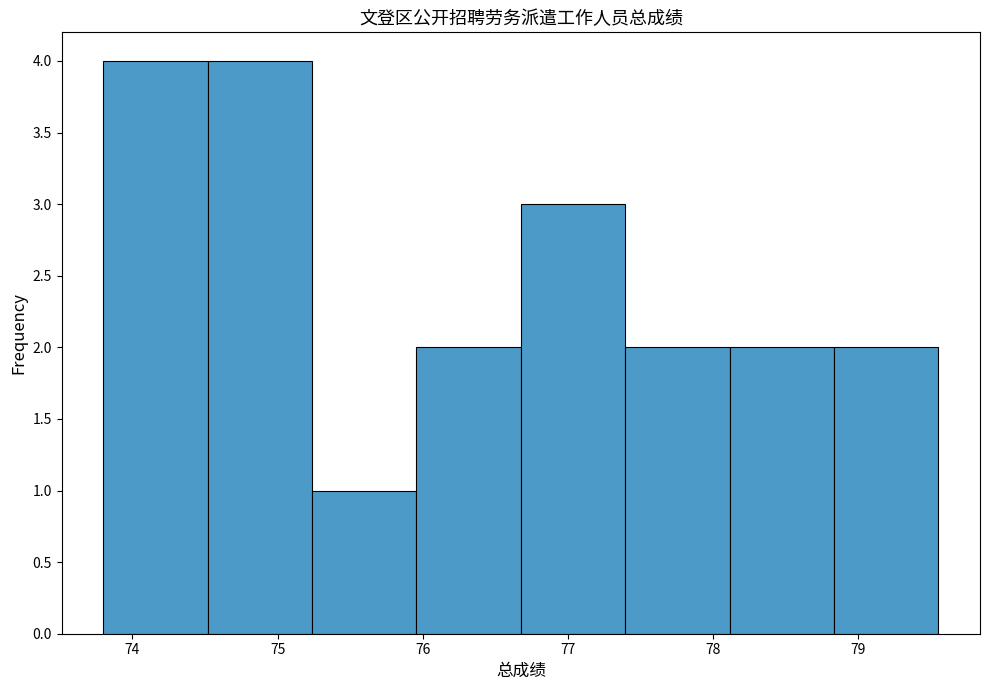

Reading left to right, list every bar in this chart as the range it spans on the x-axis followed by its height. Neither the bar edges nor the heights are printed on the chart, so give them approximately, as read against the axes.

73.8 to 74.5: 4
74.5 to 75.2: 4
75.2 to 76.0: 1
76.0 to 76.7: 2
76.7 to 77.4: 3
77.4 to 78.1: 2
78.1 to 78.8: 2
78.8 to 79.6: 2